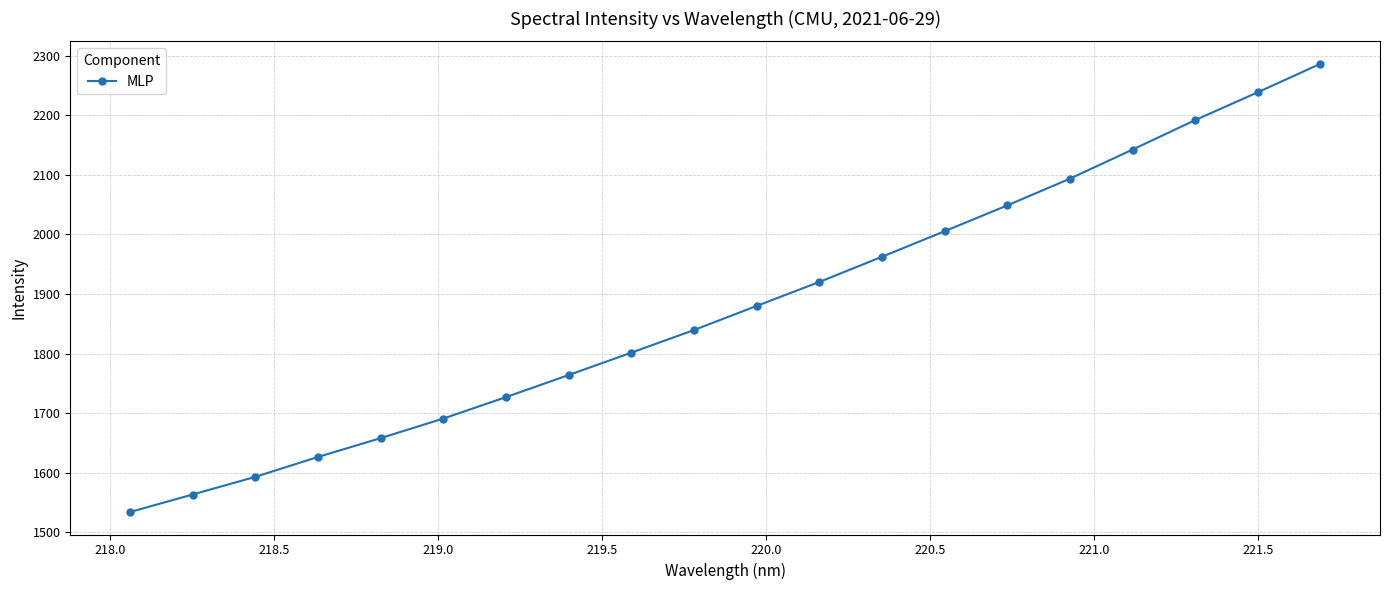

Is this an area chart (filled region under the line)?

No